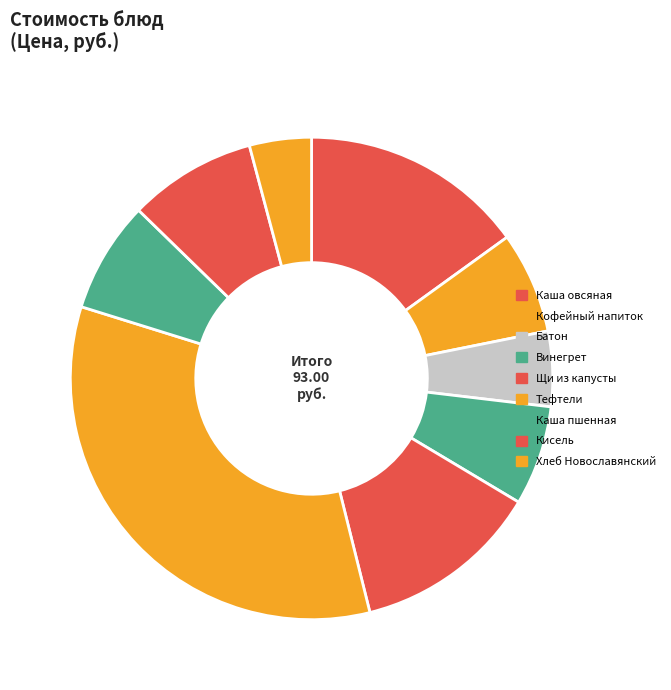

How many segments does this pie chart have?

9